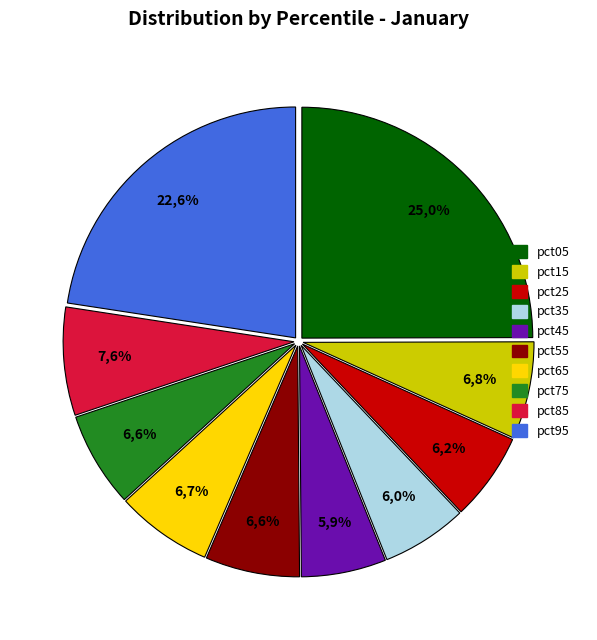

Does pct55 represent more than half of the total?

No